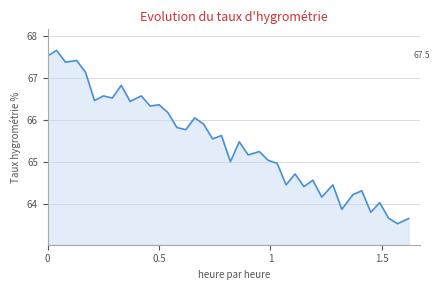

What is the smallest value displayed?

63.5